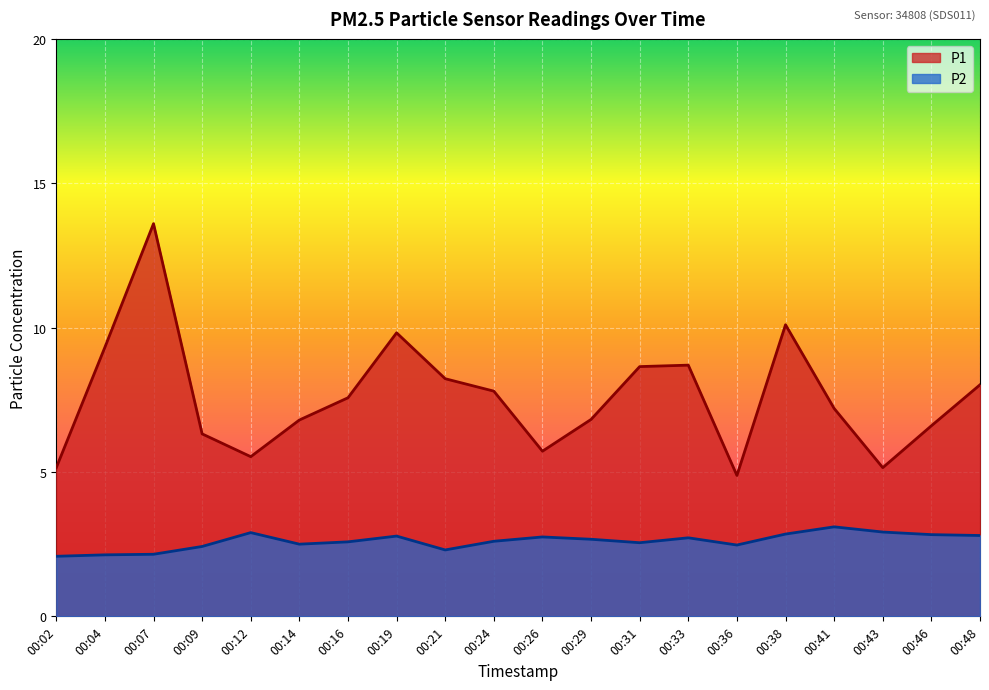

True or false: P1 and P2 cross at least once.

False